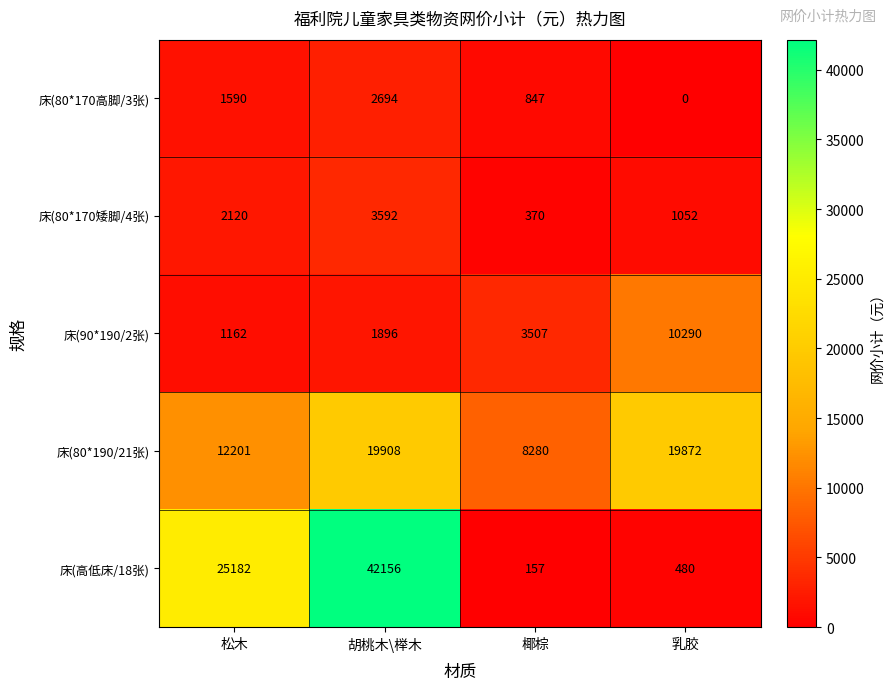

At how many categories does at least one series exceed 31405?

1